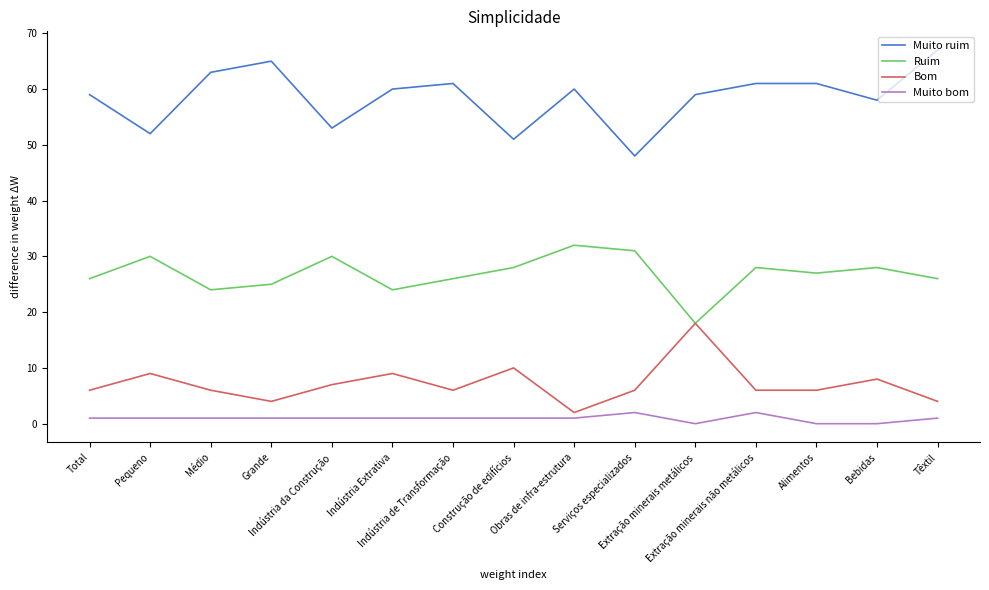

True or false: Muito ruim has more than 0 points higher than both neighbors.

True